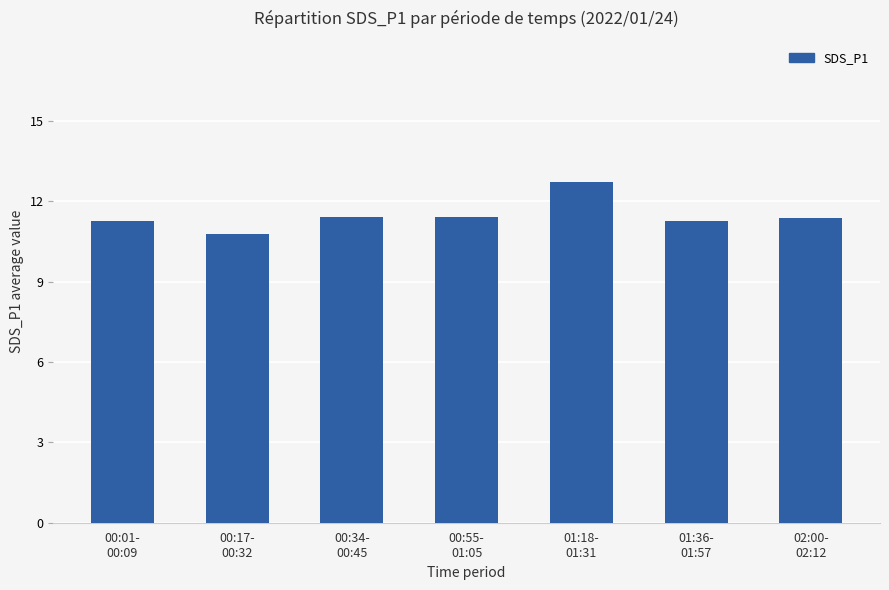

How many values are between 11 and 12?

5